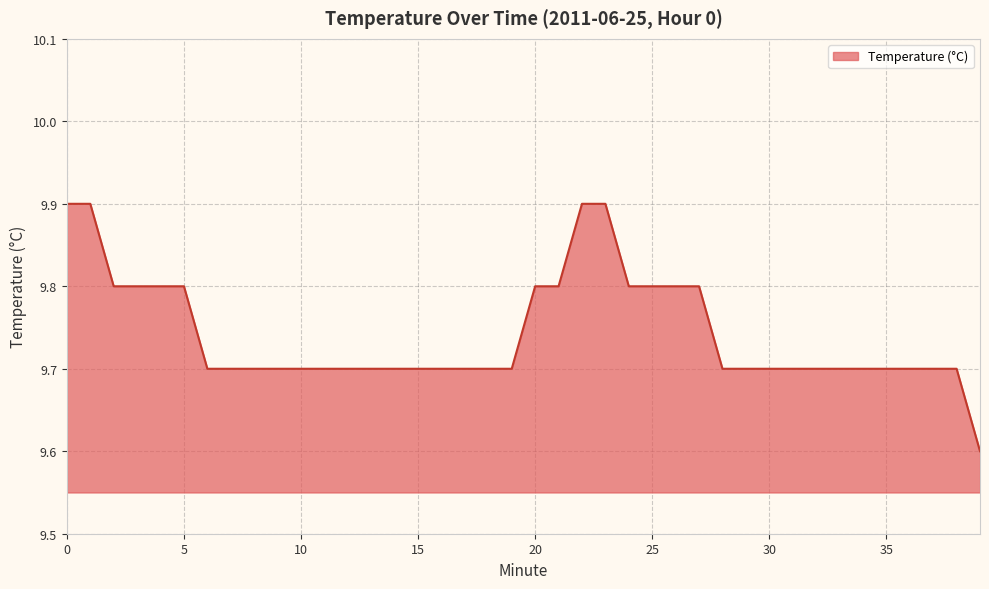

What is the difference between the maximum and minimum values?

0.3